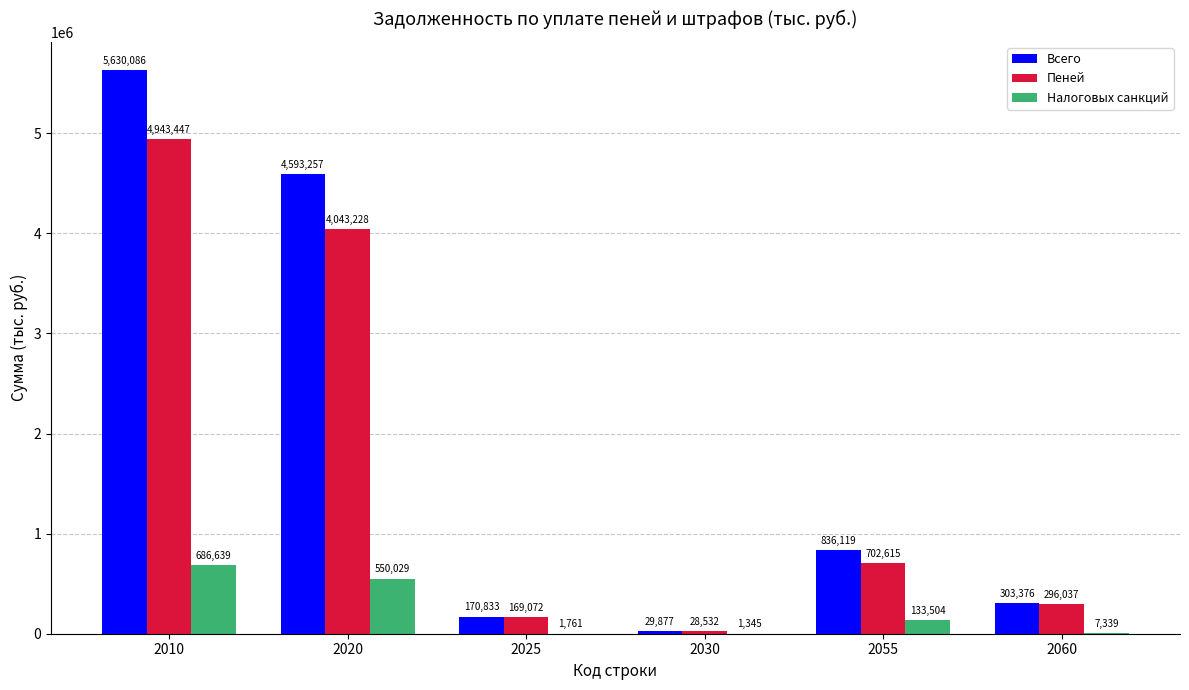

At which label does Пеней first exceed 702615?

2010